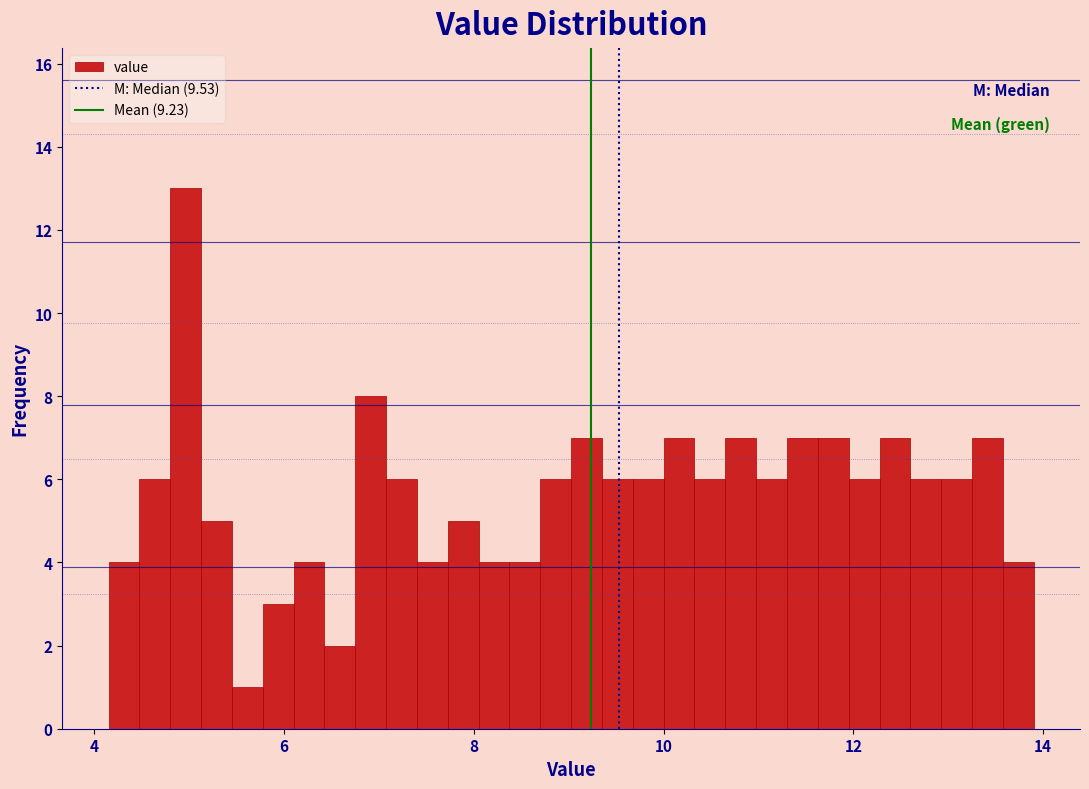

Around what value on the x-axis is the tallest bar? Give the approximate position of its centre, as read against the axis.

5.0